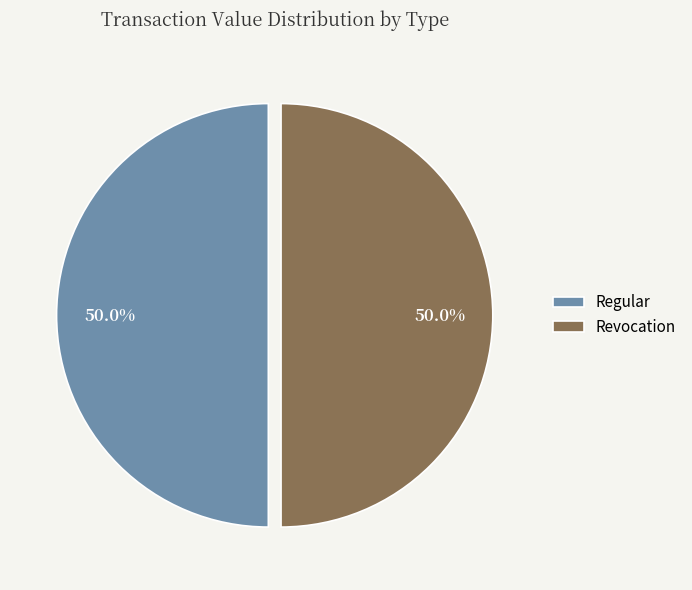

Combined, what portion of the pie is Revocation and Regular?

100.0%